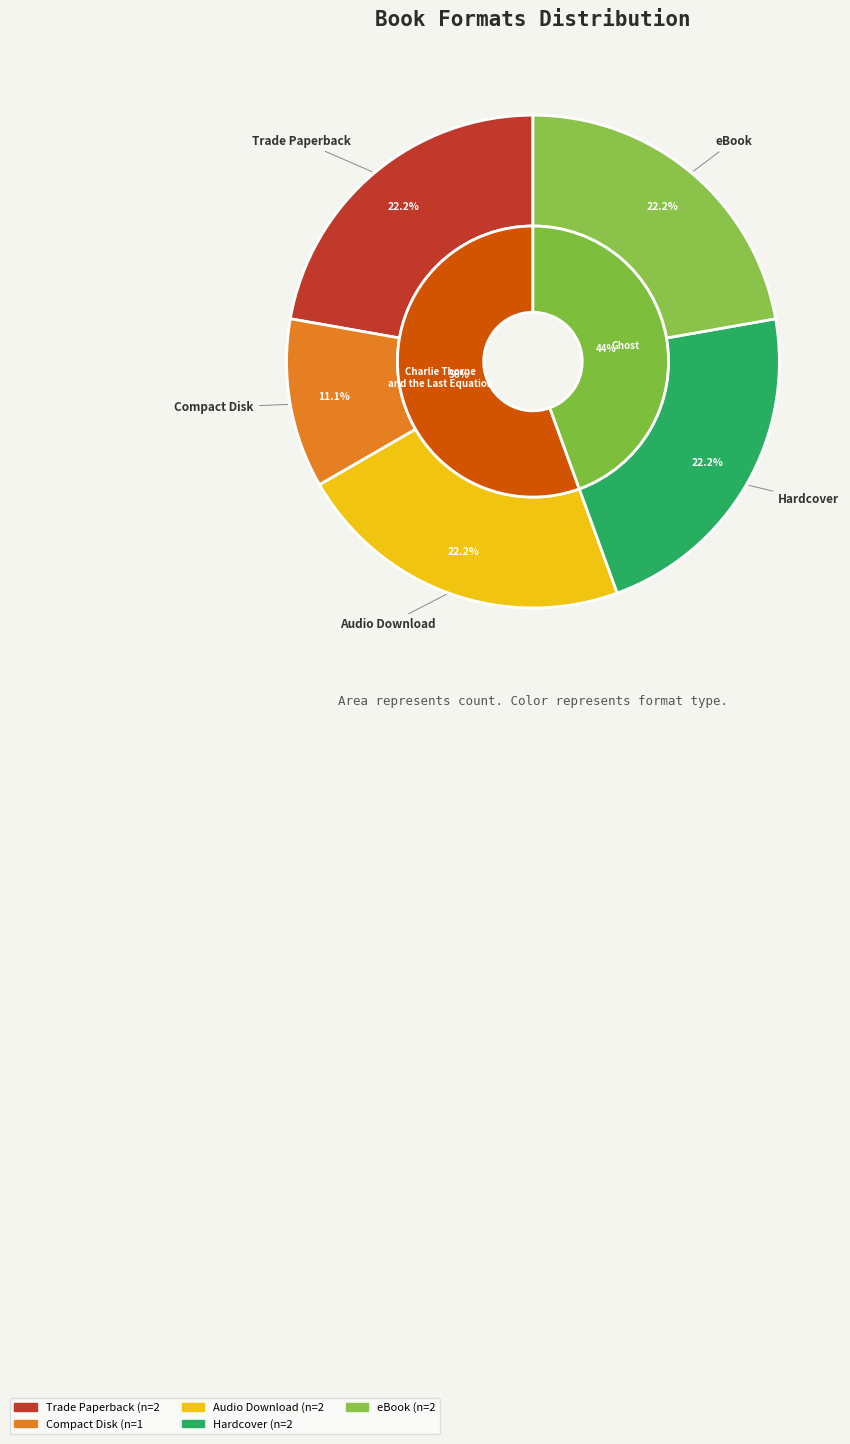

Rank the categories by value from highest to lowest.

Trade Paperback, Audio Download, Hardcover, eBook, Compact Disk